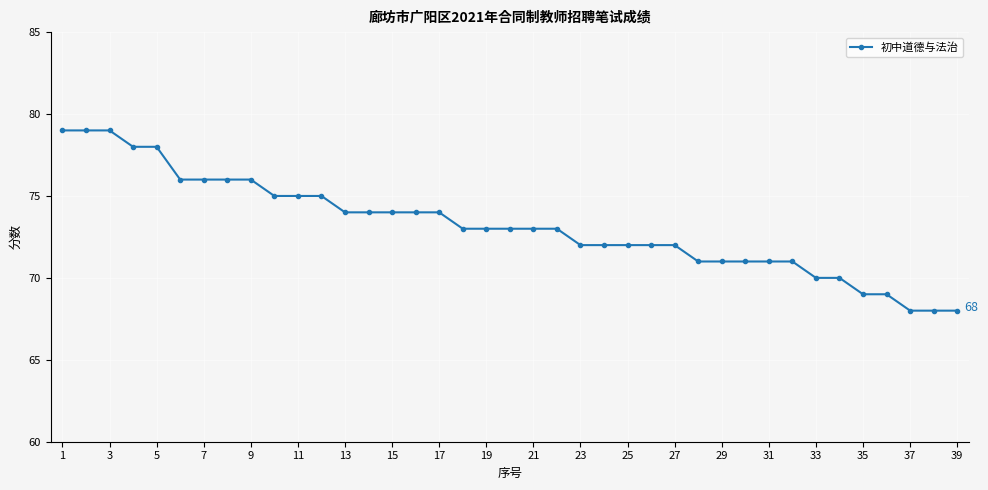

What is the value of the 13th point from the left?

74